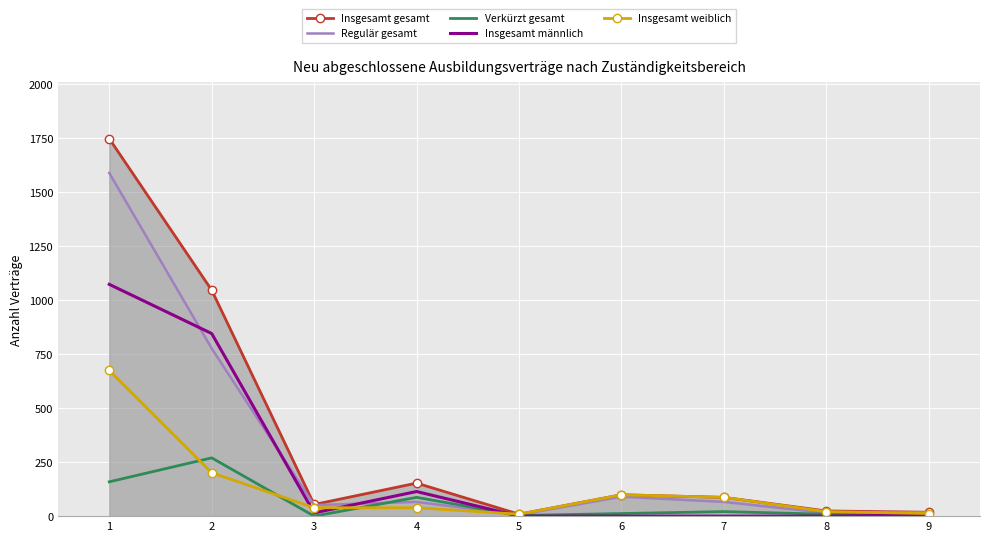

Between 5 and 9, which is larger?

9